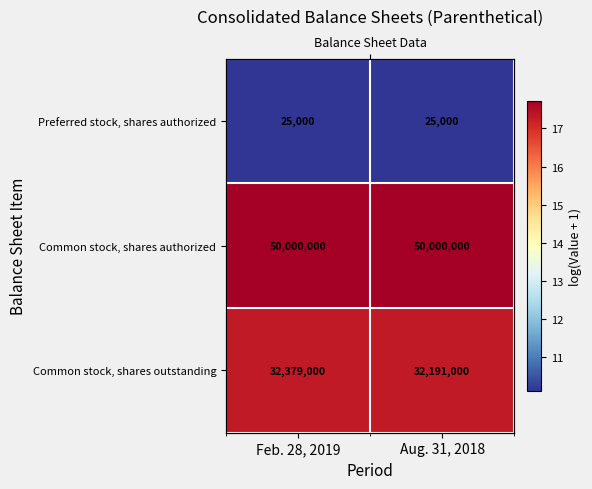

Is it true that Common stock, shares outstanding equals 17.3 at Feb. 28, 2019?

True